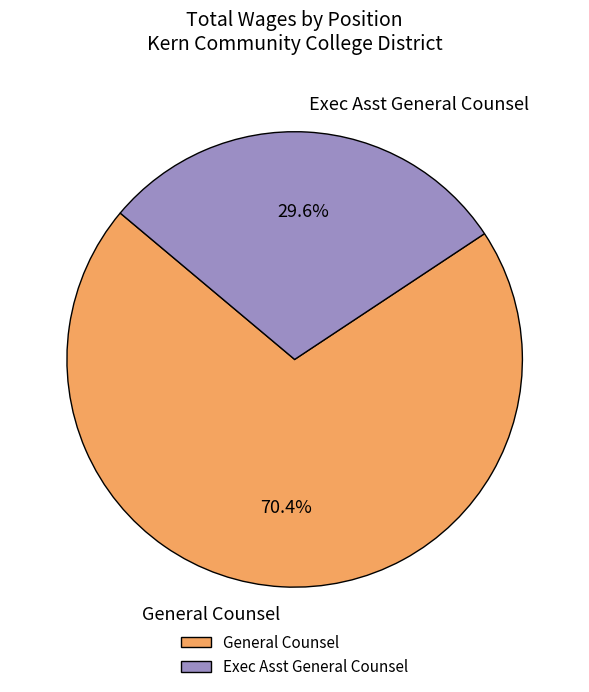

The Exec Asst General Counsel slice represents 30% of the pie. True or false?

True